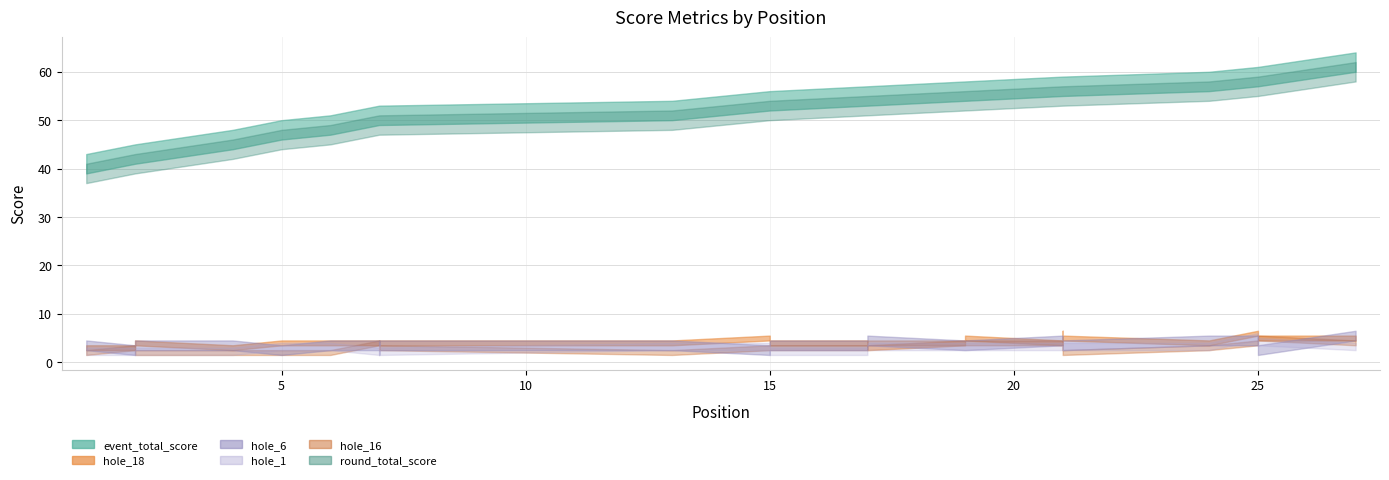

What is the difference between the maximum and minimum values in the event_total_score series?

21